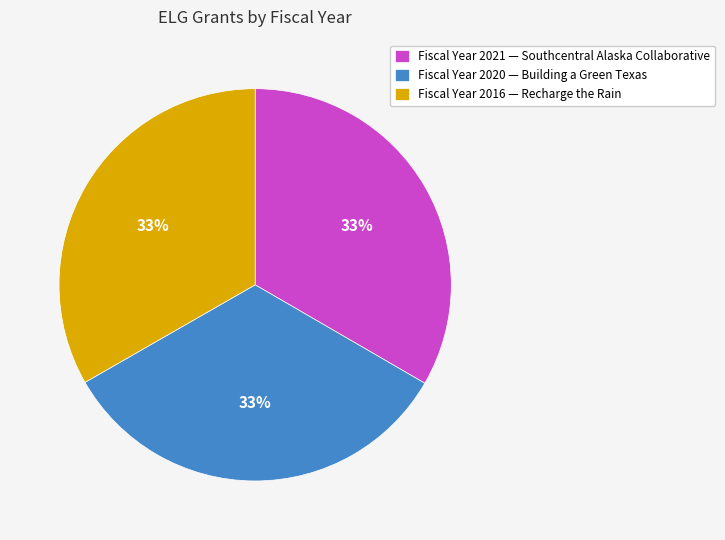

Count the number of slices in the pie.

3